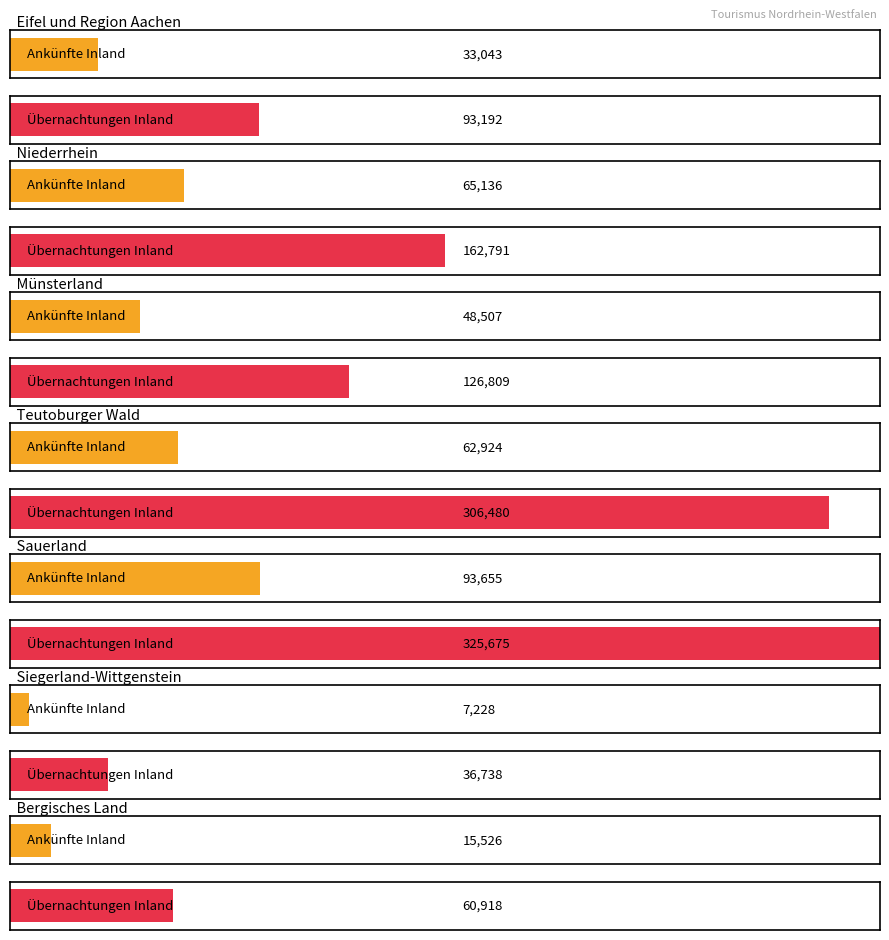

Which has a higher value, Eifel und Region Aachen or Teutoburger Wald?

Teutoburger Wald